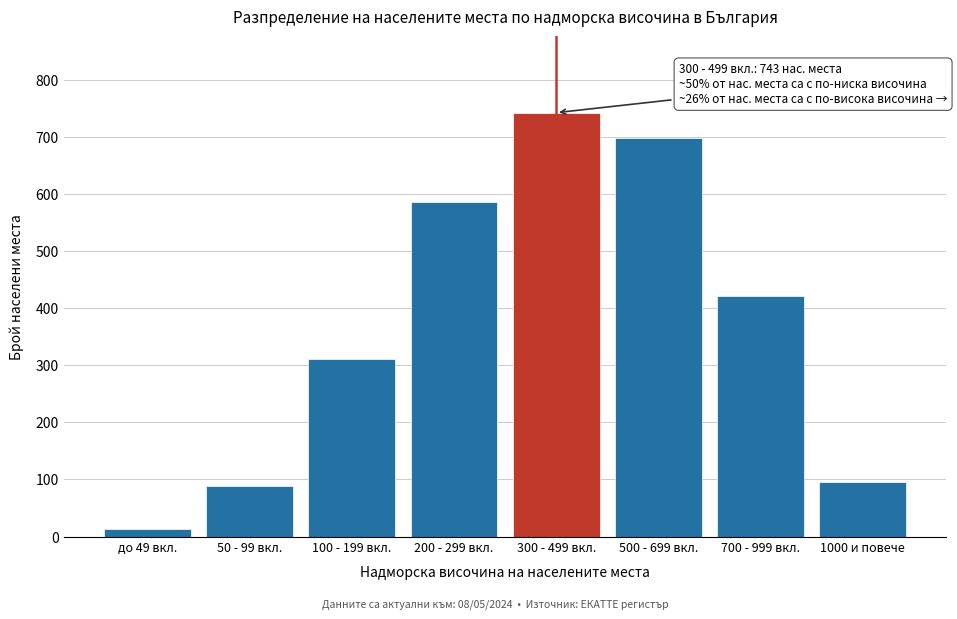

Reading left to right, list all the values displayed in this chart.

14	89	312	587	743	698	421	95